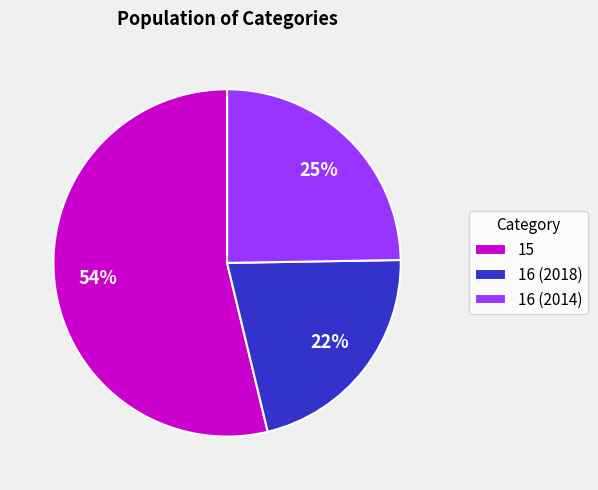

To the nearest percent, what is the difference between the largest and smallest slice percentages?

32%